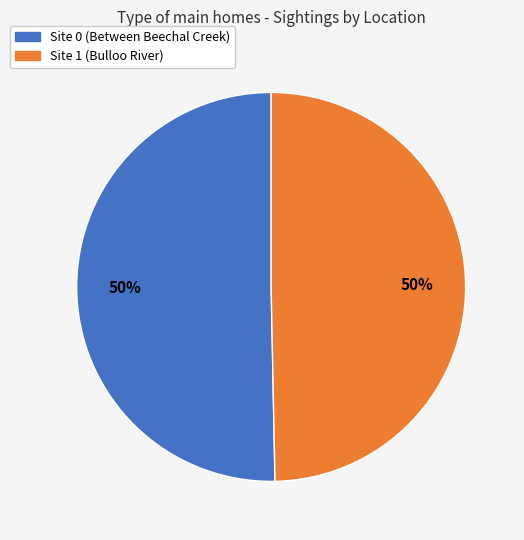

Combined, do Site 0 (Between Beechal Creek) and Site 1 (Bulloo River) account for over 50%?

Yes